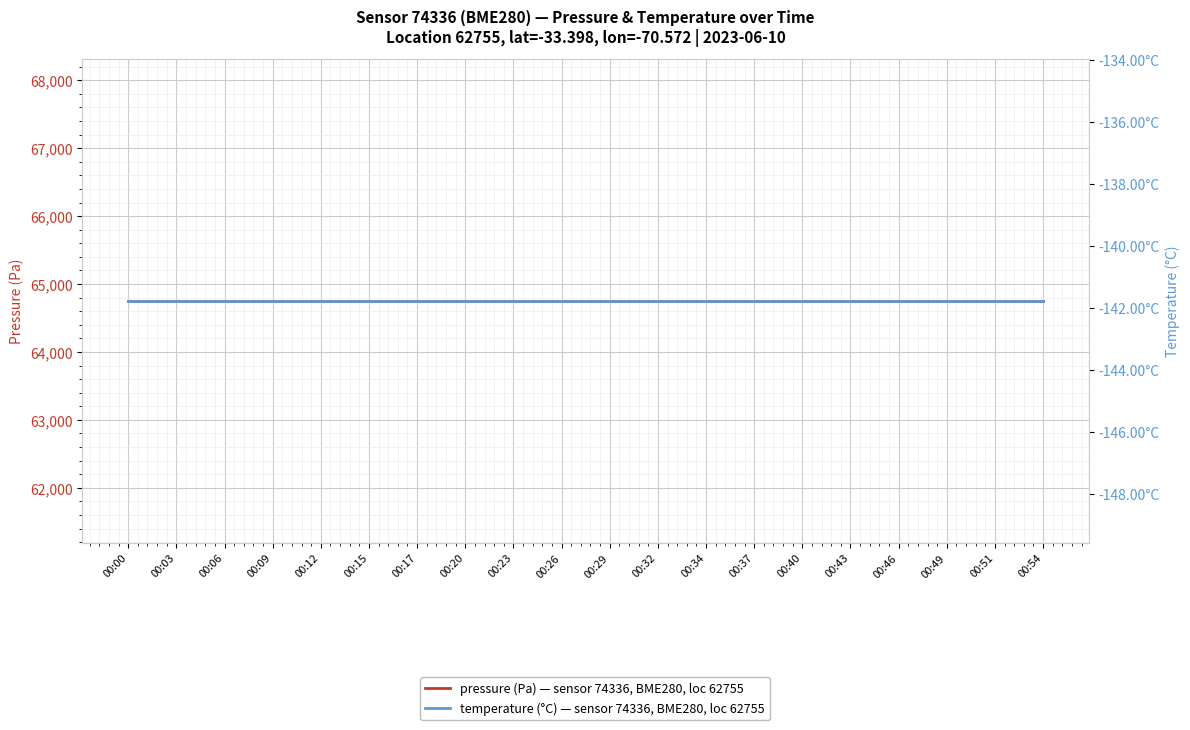

At which label does temperature reach its peak?

00:00